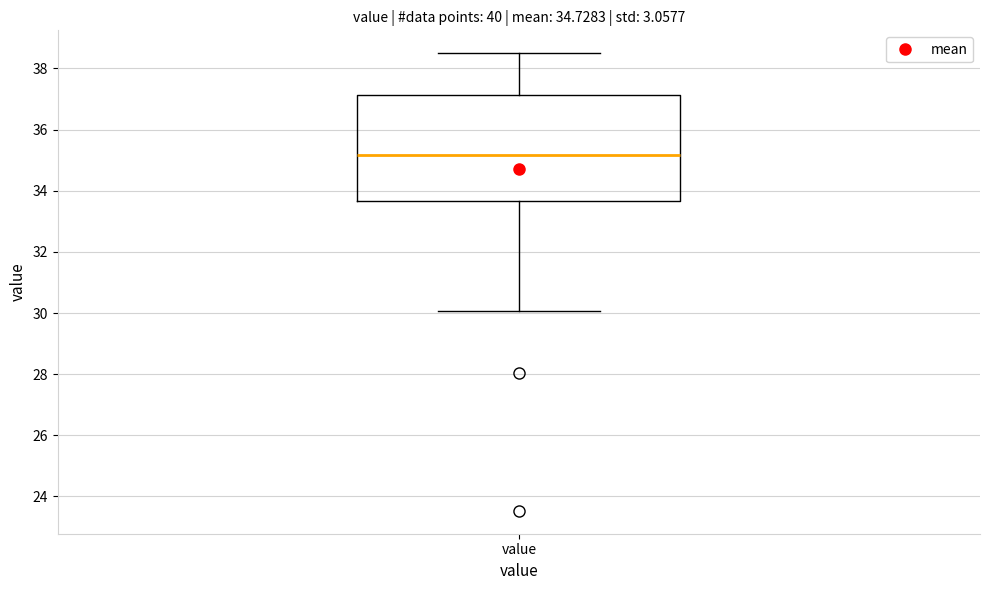

Read this box plot against the y-axis: the position of the median line, the range covered by the box, and the ends of both whiskers. The values are not printed on the chart, so give them approximately, as read against the axis.

median 35.2, box 33.6 to 37.2, whiskers 30.0 to 38.6